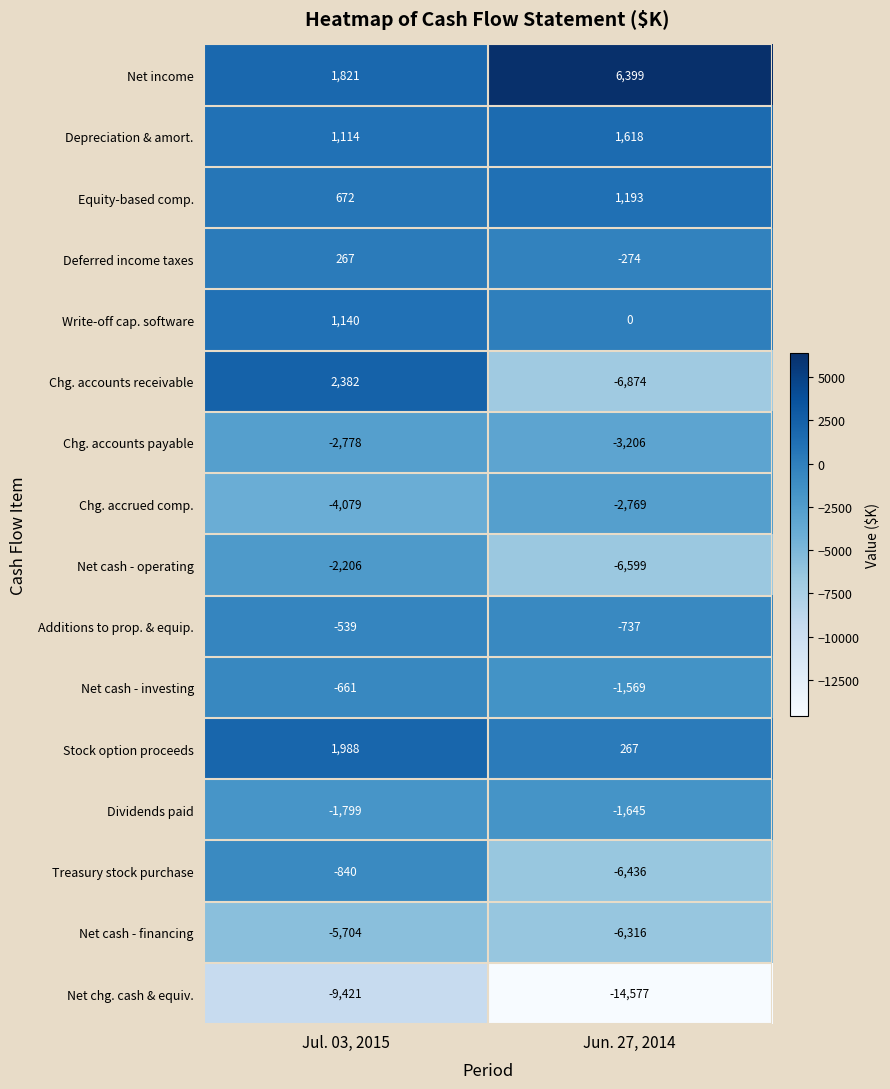

Which label corresponds to the largest value in the chart?

Jun. 27, 2014